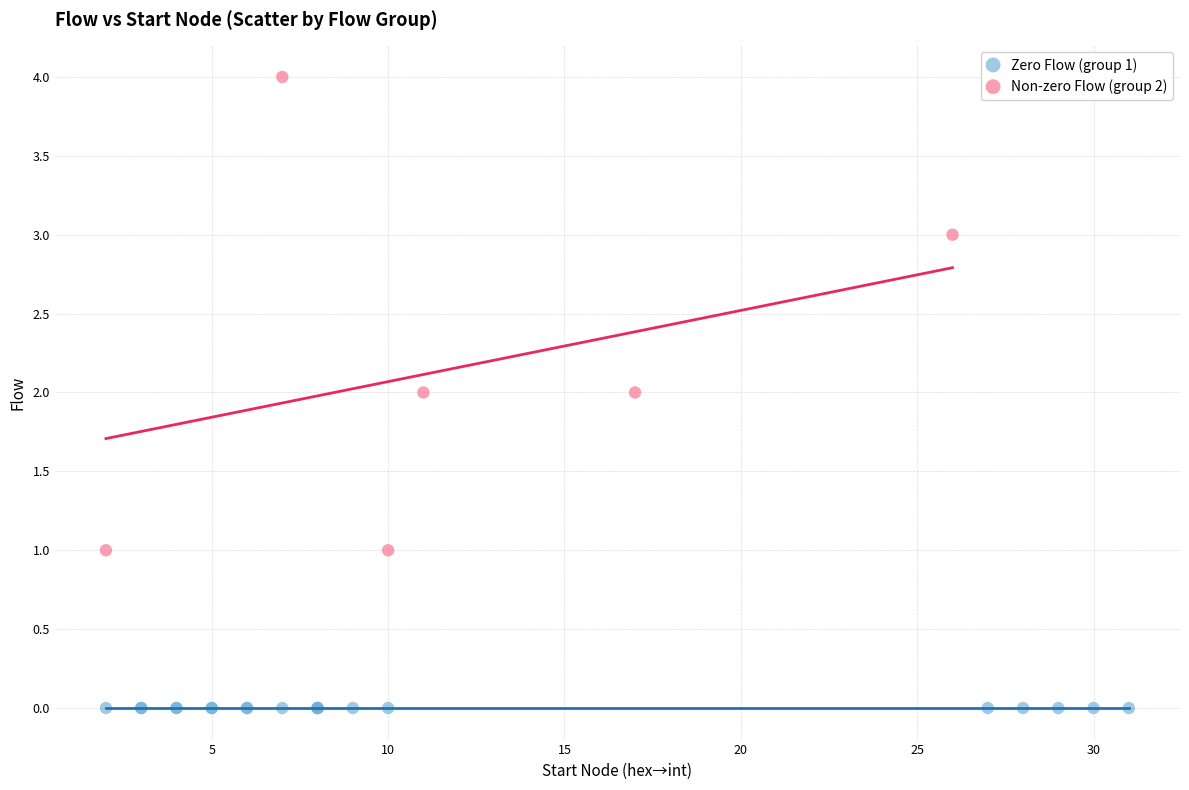

What are all the series names shown in the legend?

Zero Flow (group 1), Non-zero Flow (group 2)